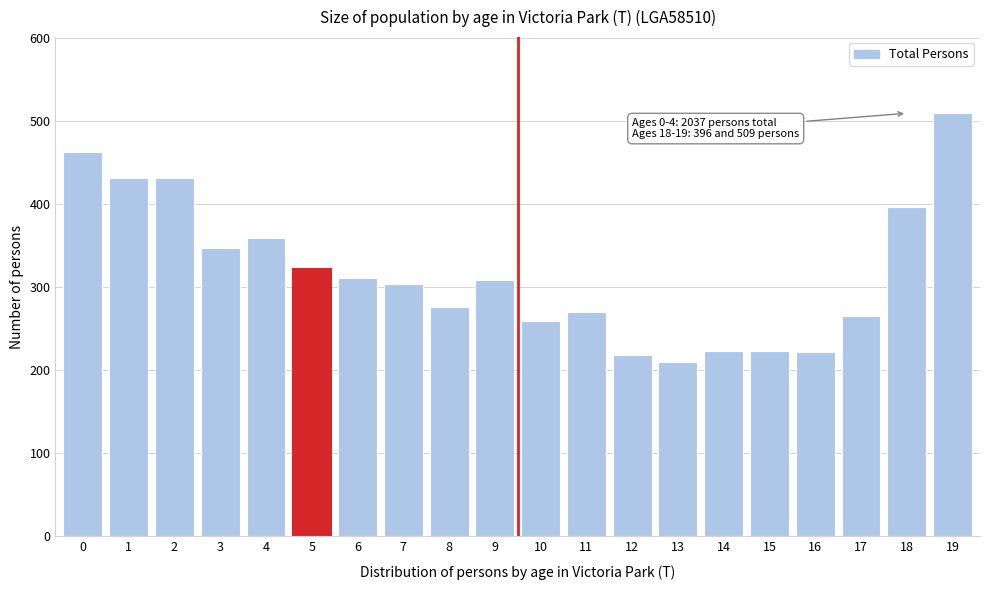

What is the value of the 1st bar from the left?

462